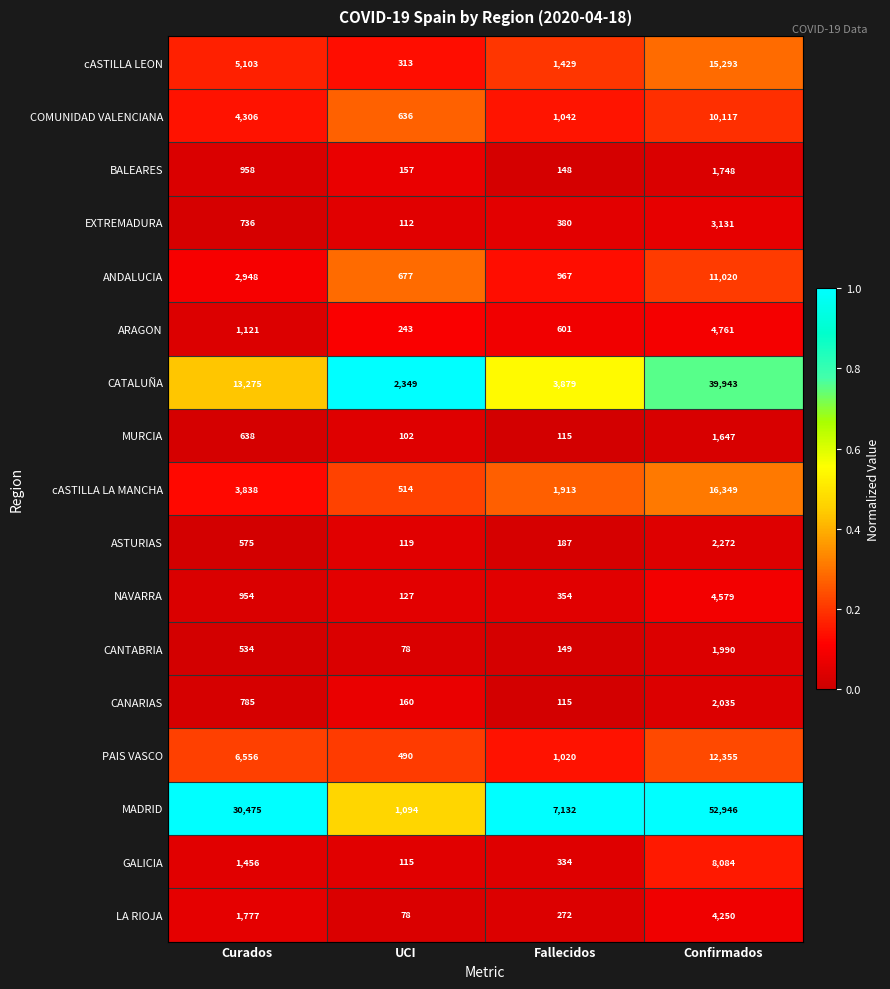

At which category is the sum across all series the highest?

Confirmados